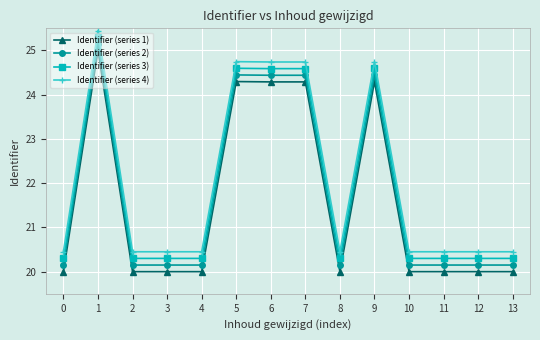

True or false: Identifier (series 2) and Identifier (series 3) intersect in this chart.

False